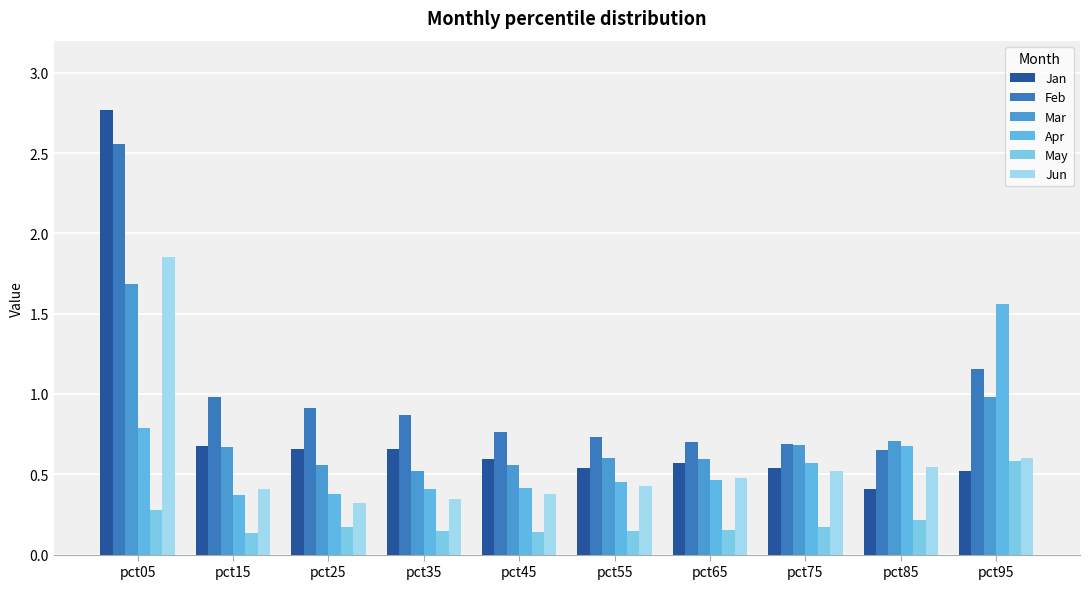

Which series has the largest range (max minus min)?

Jan